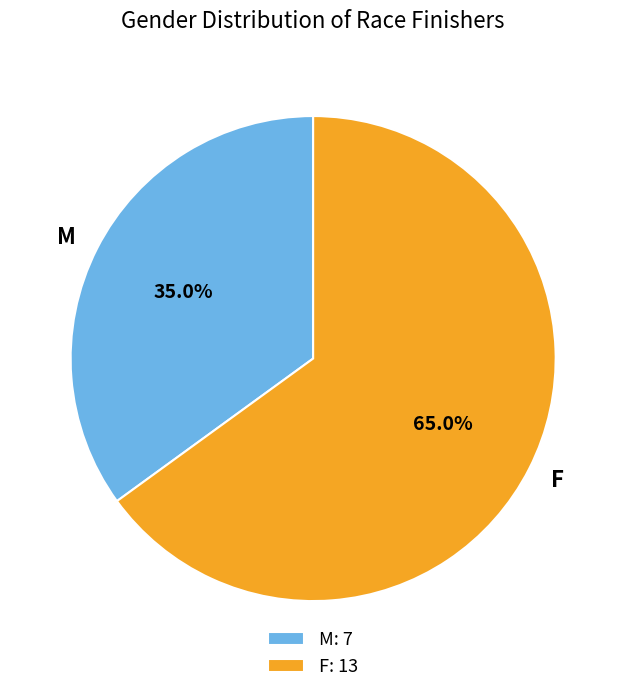

Which category has the biggest portion of the pie?

F